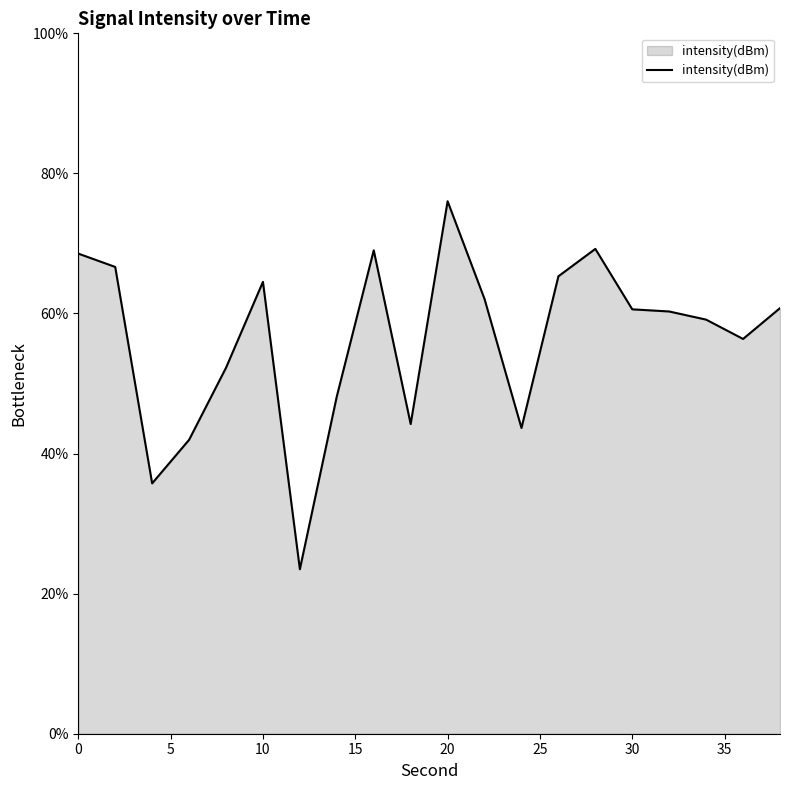

Does the chart have visible grid lines?

No